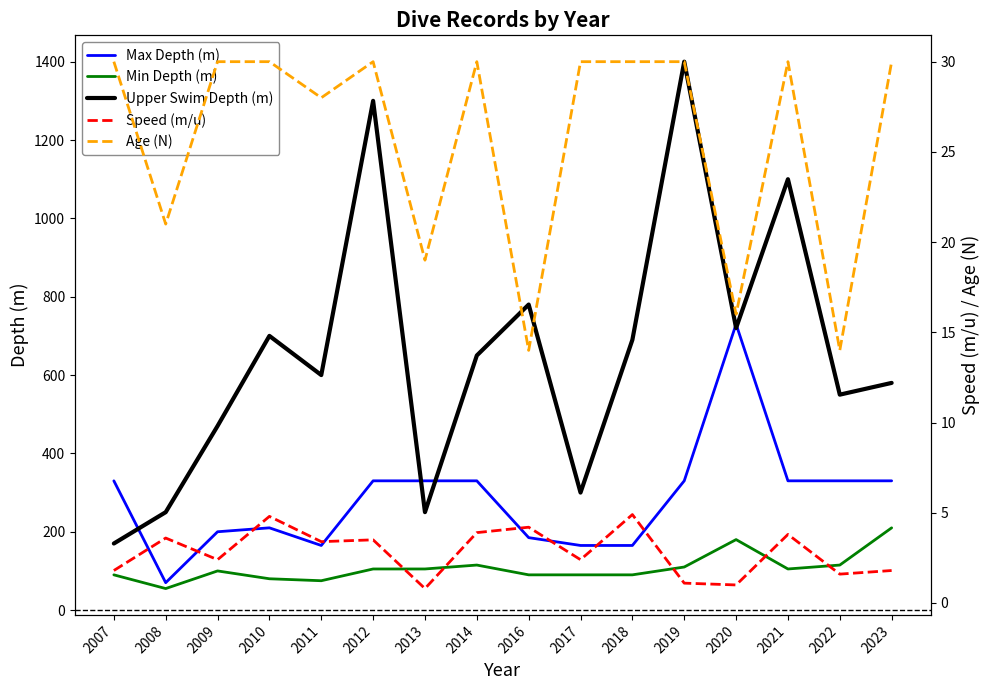

What is the total value across all series at 2021?

1568.8